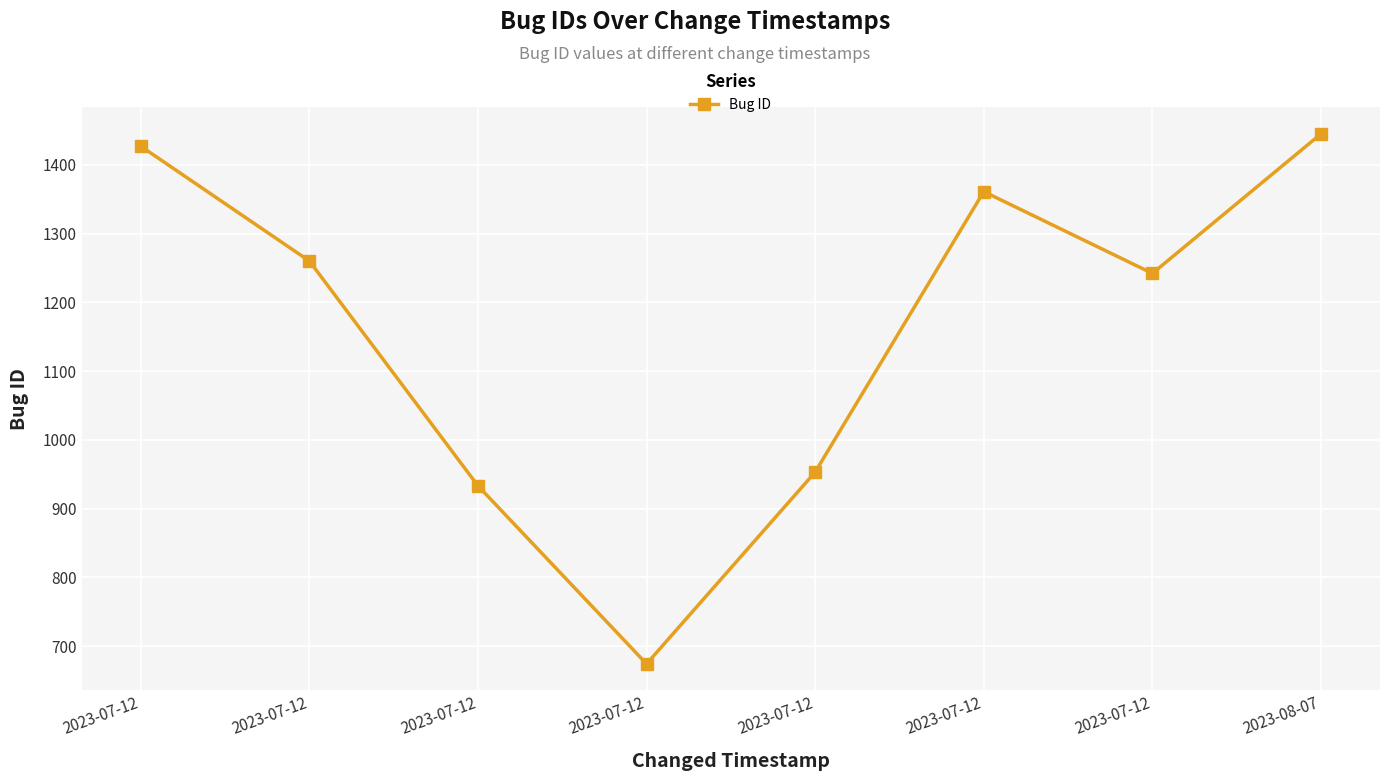

Where does the data first go above 1260?

2023-07-12